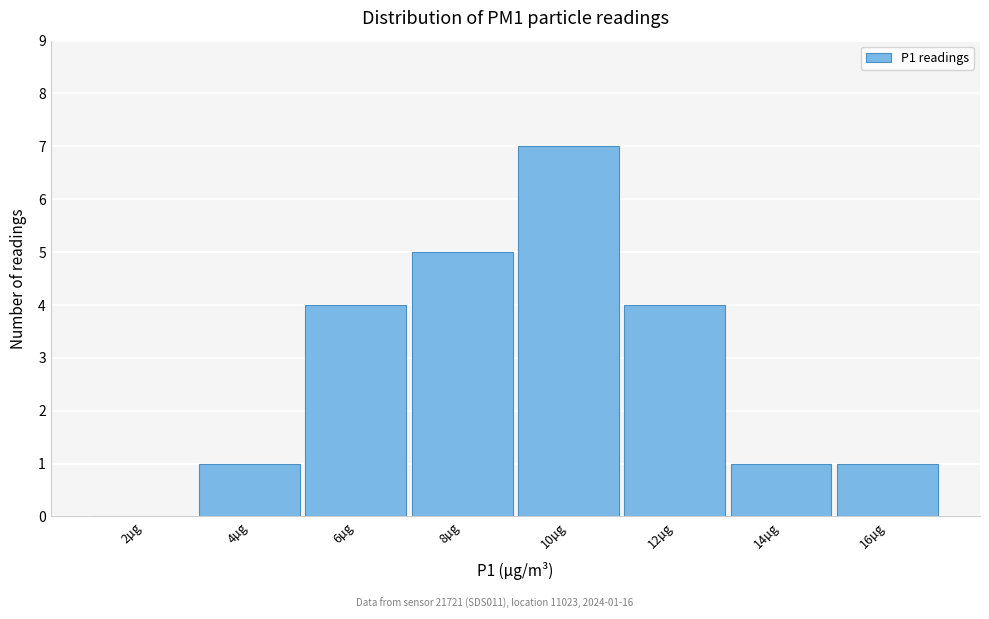

Reading left to right, list all the values displayed in this chart.

2µg=0	4µg=1	6µg=4	8µg=5	10µg=7	12µg=4	14µg=1	16µg=1